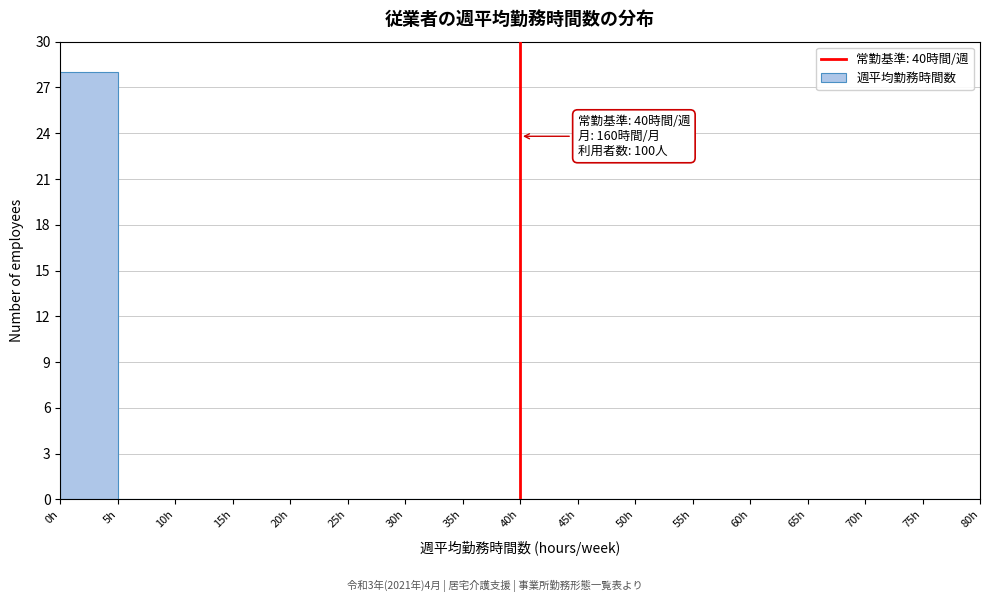

Over which range of the x-axis is the bar tallest?

0 to 5